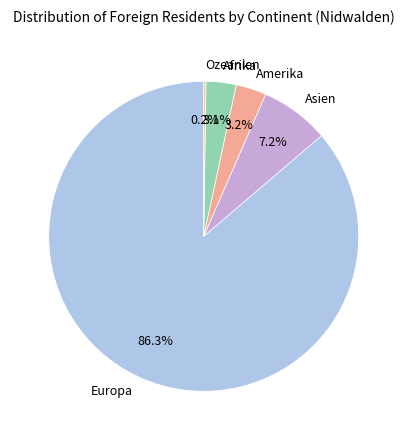

Is Europa the majority of the pie?

Yes